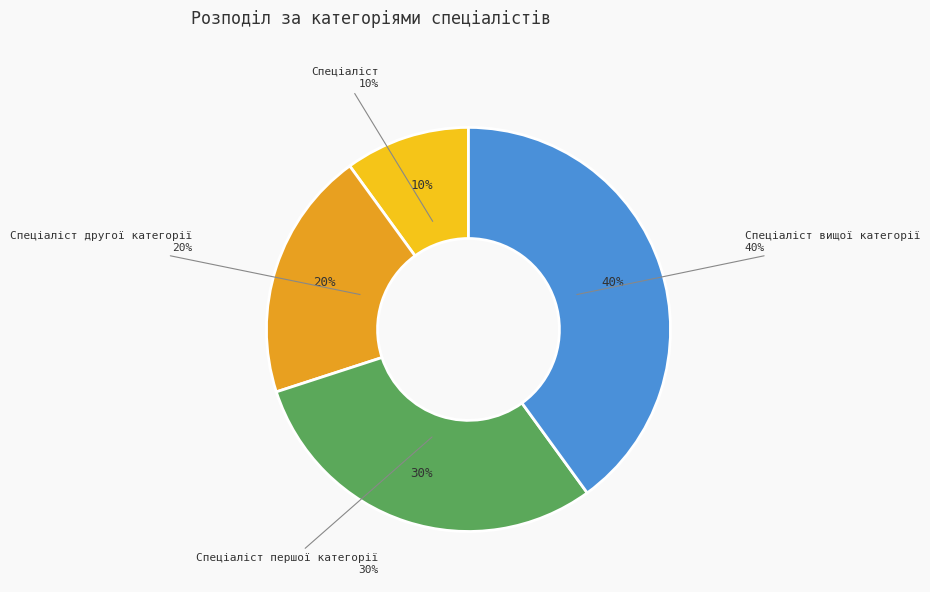

Which slice is the largest?

Спеціаліст вищої категорії